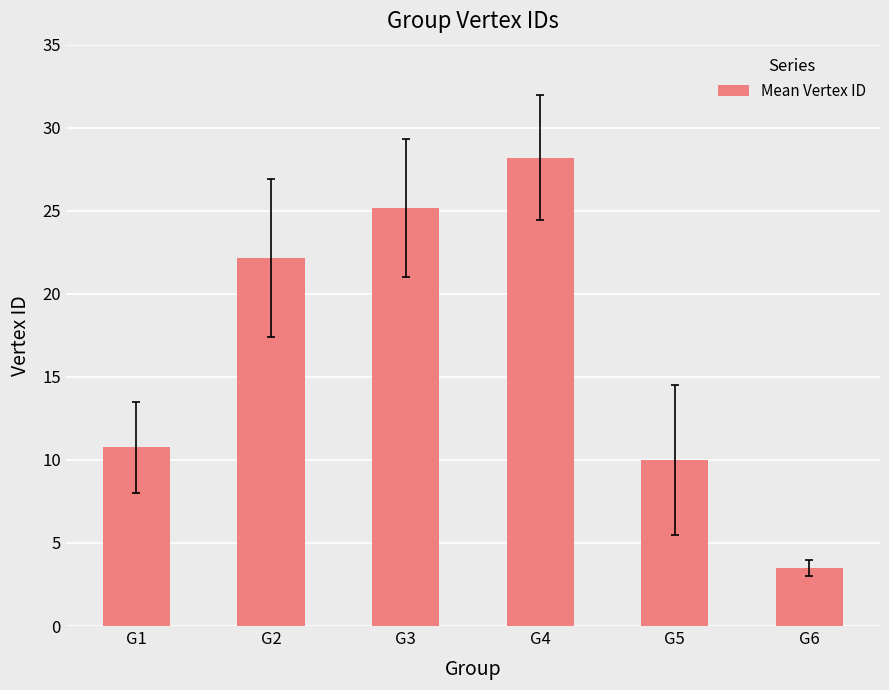

Does the chart contain any negative values?

No